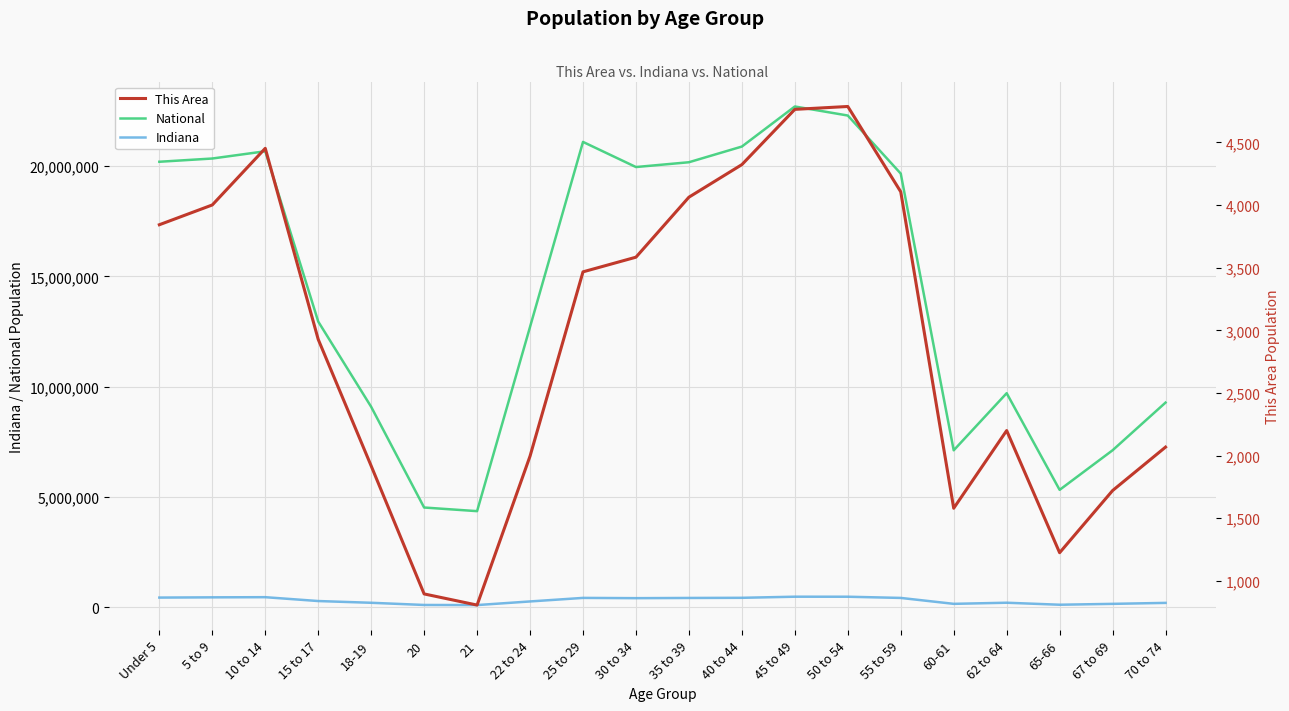

At how many categories does at least one series exceed 150224?

20